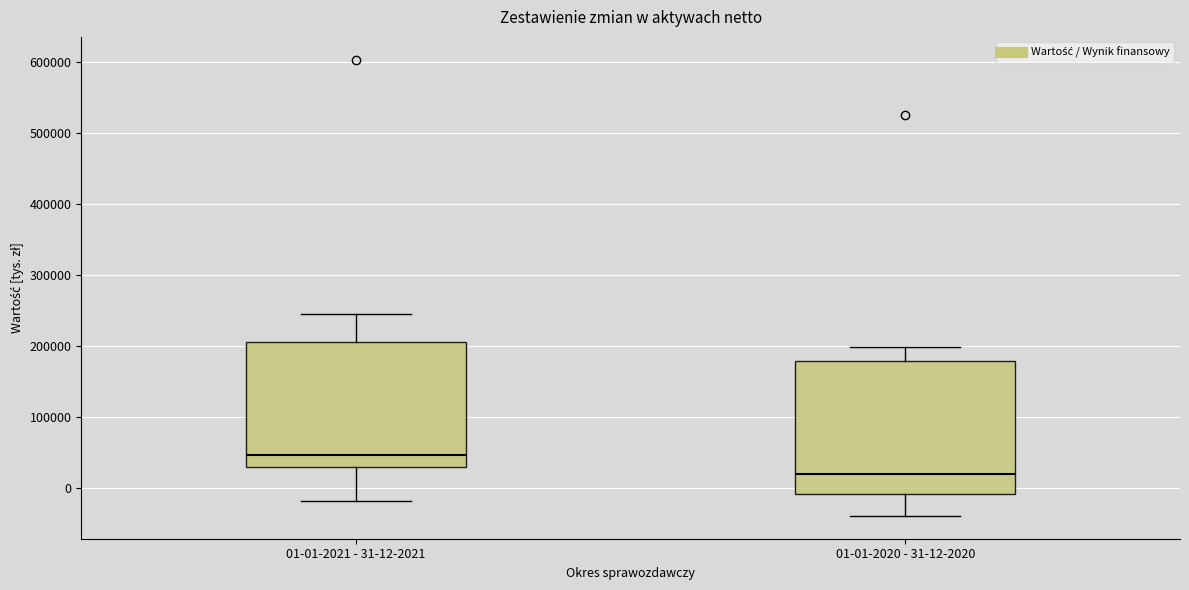

Comparing the boxes themselves (not the whiskers), which one is the tallest?

01-01-2020 - 31-12-2020